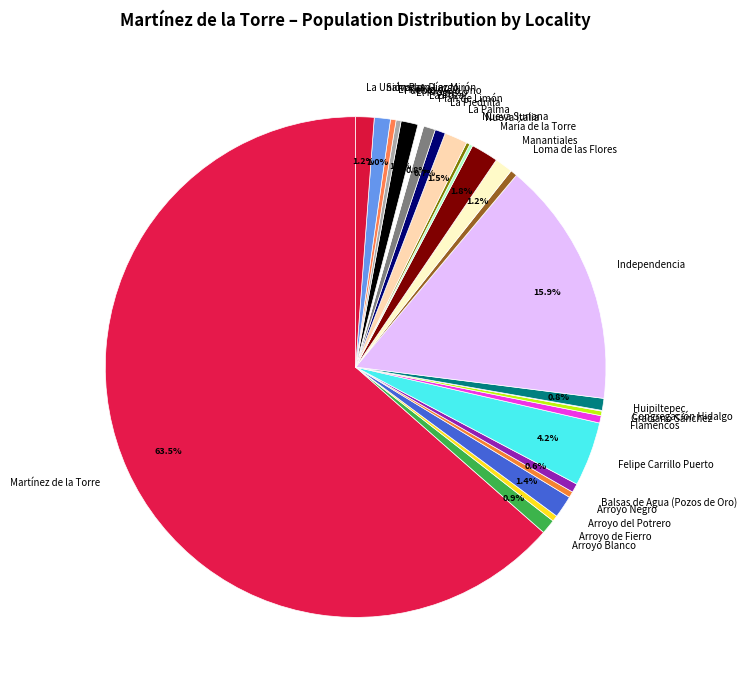

Between Graciano Sánchez and Arroyo del Potrero, which is larger?

Arroyo del Potrero